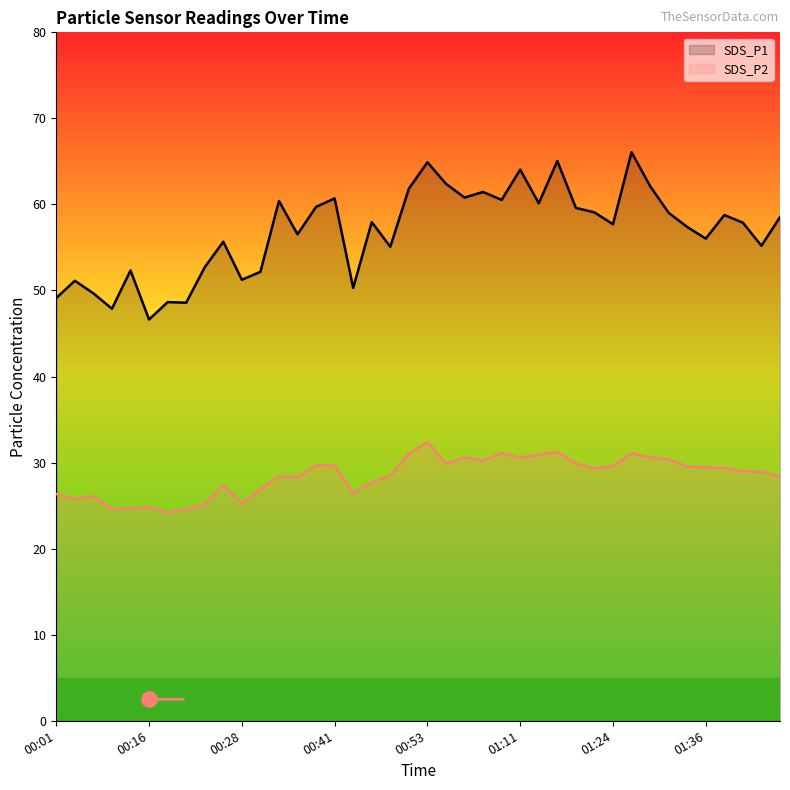

What are all the series names shown in the legend?

SDS_P1, SDS_P2